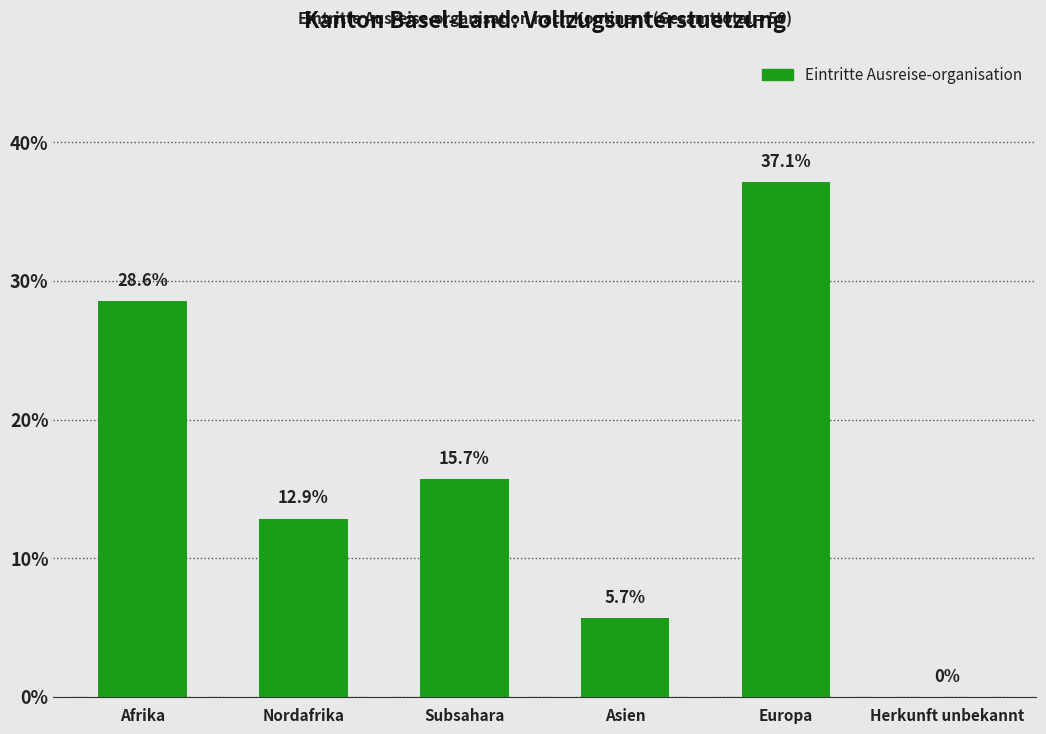

What is the sum of the values at Herkunft unbekannt and Afrika?

28.6